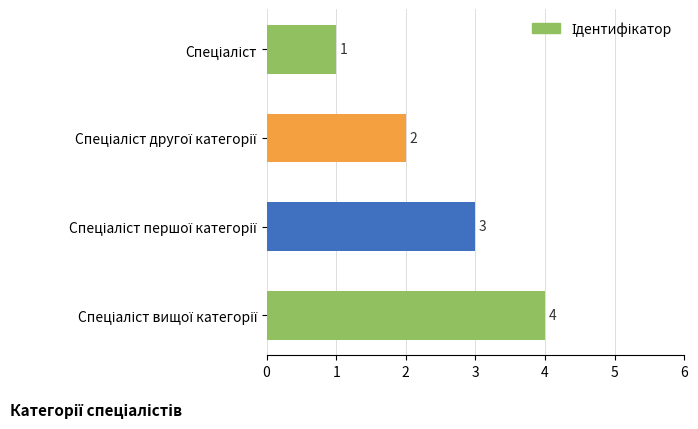

What is the greatest value displayed?

4